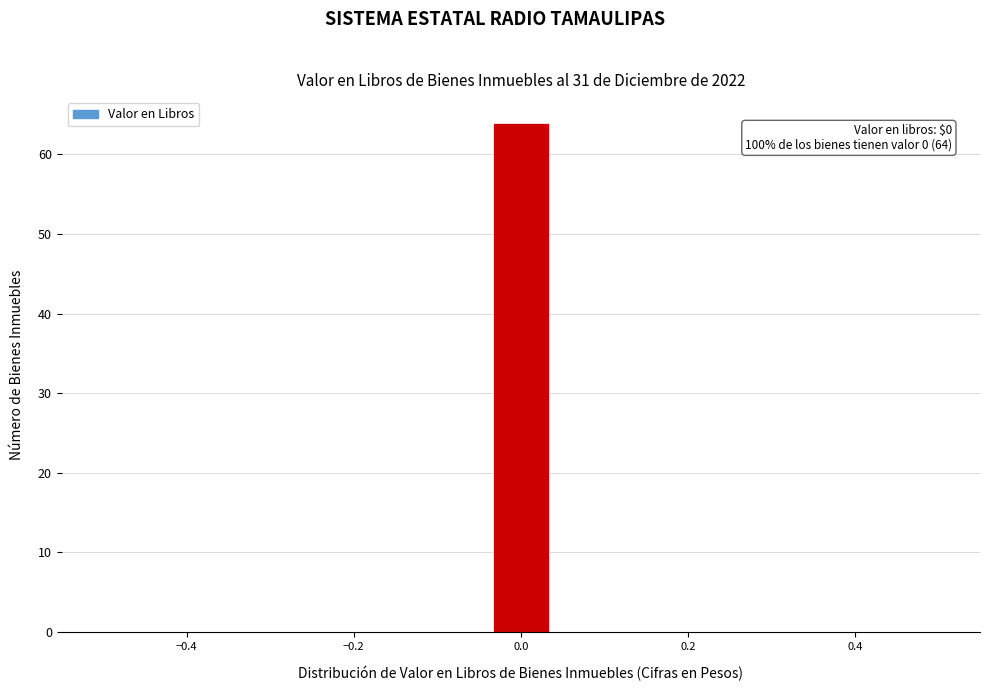

Read against the x-axis, roughly where is the centre of the tallest bar?

0.00